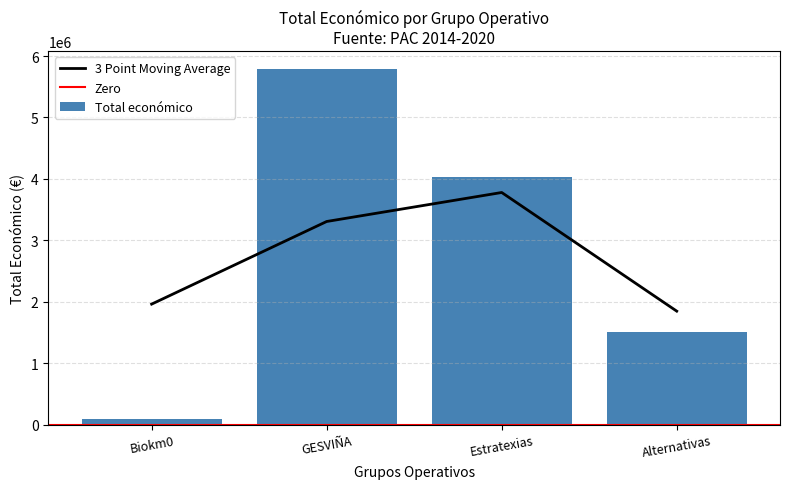

What is the label of the 1st bar from the left?

Biokm0